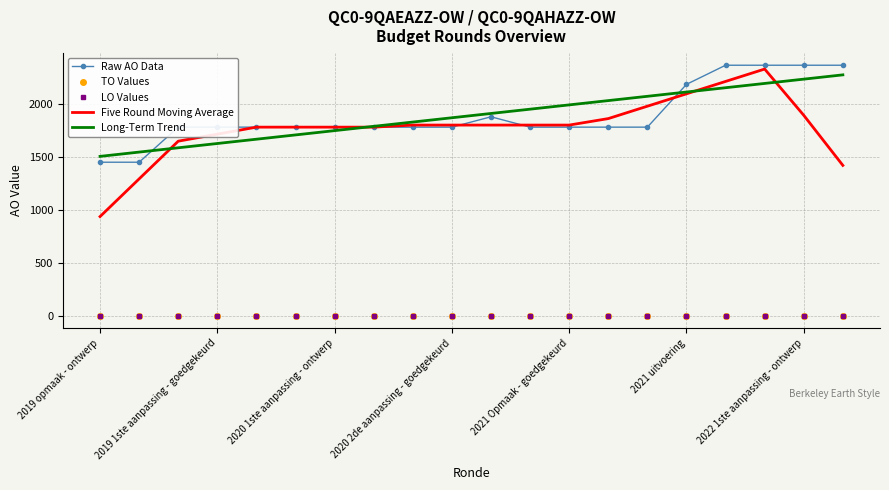

Where is TO Values nearest to the value 0?

2019 opmaak - ontwerp